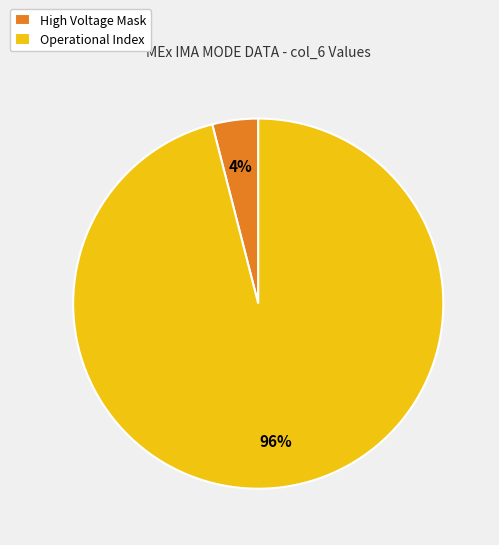

To the nearest percent, what is the difference between the largest and smallest slice percentages?

92%